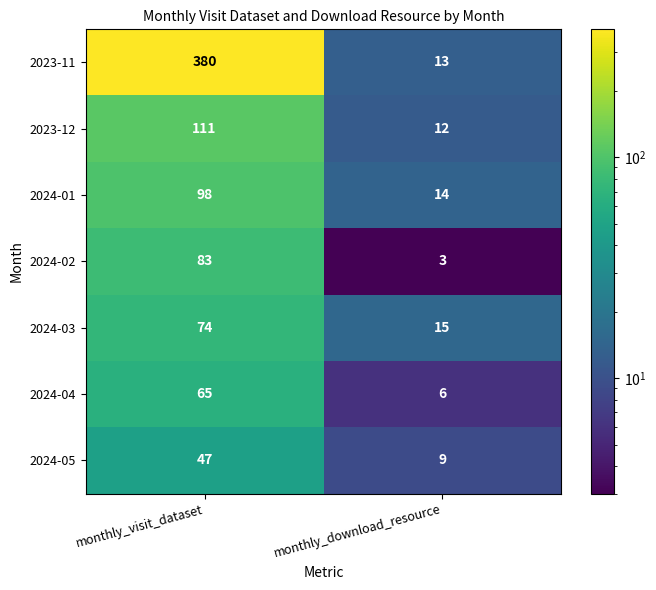

Reading left to right, what are all the values shown in this chart?

2023-11: 380	13
2023-12: 111	12
2024-01: 98	14
2024-02: 83	3
2024-03: 74	15
2024-04: 65	6
2024-05: 47	9